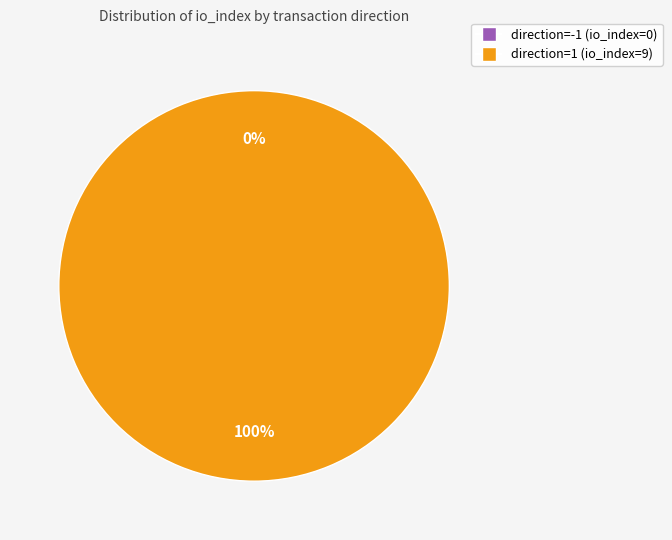

Is direction=1 (io_index=9) the majority of the pie?

Yes